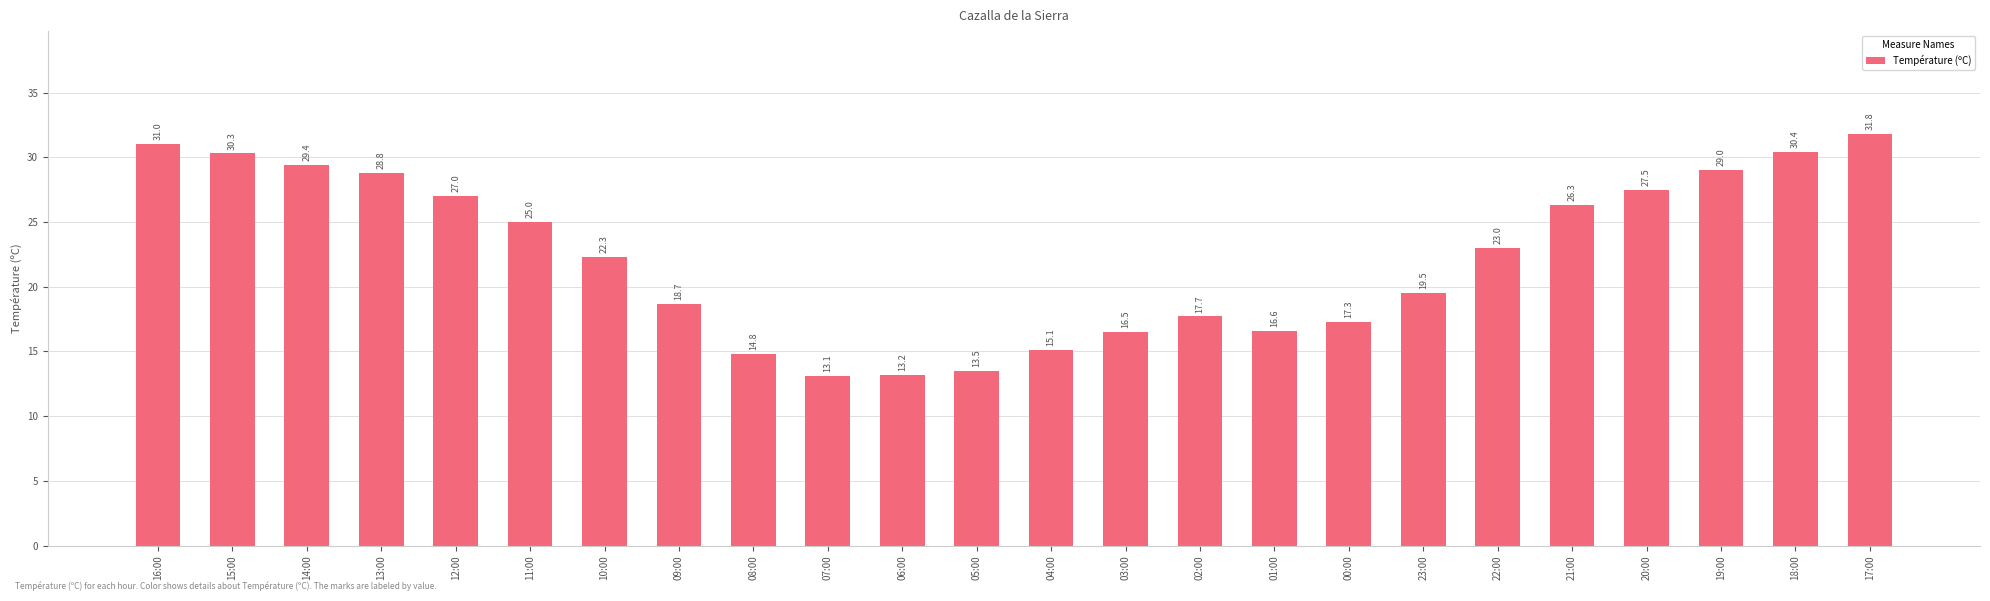

Between 06:00 and 03:00, which is larger?

03:00